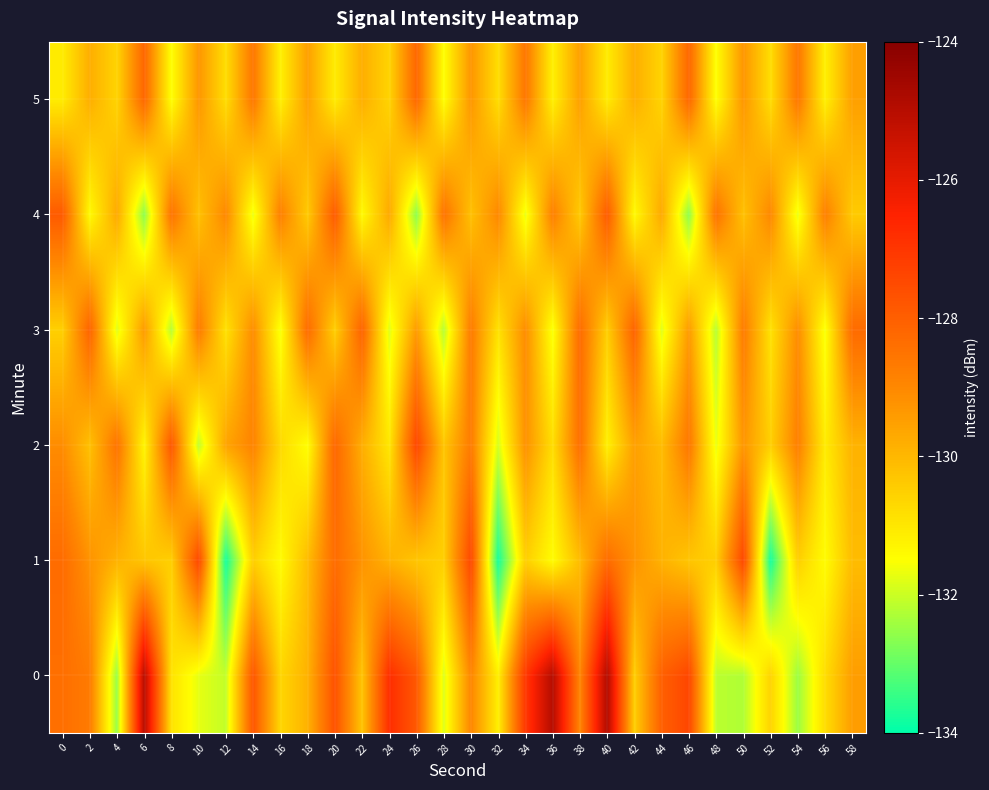

Reading left to right, what are all the values shown in this chart?

0: 0=-128.4	2=-128.7	4=-132.5	6=-125.0	8=-130.9	10=-131.7	12=-132.1	14=-127.8	16=-130.6	18=-129.9	20=-127.7	22=-130.3	24=-126.8	26=-127.8	28=-131.8	30=-128.9	32=-131.2	34=-127.0	36=-125.0	38=-128.9	40=-124.9	42=-130.5	44=-128.0	46=-127.4	48=-132.2	50=-132.3	52=-130.6	54=-132.5	56=-130.8	58=-129.5
1: 0=-128.3	2=-129.2	4=-129.9	6=-130.3	8=-130.5	10=-127.4	12=-133.8	14=-130.5	16=-131.4	18=-130.1	20=-128.3	22=-129.2	24=-129.9	26=-130.3	28=-130.5	30=-127.4	32=-133.8	34=-130.5	36=-131.4	38=-130.1	40=-128.3	42=-129.2	44=-129.9	46=-130.3	48=-130.5	50=-127.4	52=-133.8	54=-130.5	56=-131.4	58=-130.1
2: 0=-129.1	2=-130.2	4=-128.5	6=-131.3	8=-127.8	10=-132.1	12=-129.6	14=-128.9	16=-130.7	18=-131.5	20=-128.2	22=-129.8	24=-131.0	26=-127.4	28=-130.3	30=-128.7	32=-131.9	34=-129.2	36=-130.8	38=-128.4	40=-131.2	42=-129.5	44=-130.1	46=-128.6	48=-131.7	50=-129.3	52=-130.5	54=-128.8	56=-131.1	58=-129.9
3: 0=-130.5	2=-128.1	4=-131.8	6=-129.4	8=-132.2	10=-128.7	12=-130.9	14=-129.1	16=-131.6	18=-128.3	20=-130.5	22=-128.1	24=-131.8	26=-129.4	28=-132.2	30=-128.7	32=-130.9	34=-129.1	36=-131.6	38=-128.3	40=-130.5	42=-128.1	44=-131.8	46=-129.4	48=-132.2	50=-128.7	52=-130.9	54=-129.1	56=-131.6	58=-128.3
4: 0=-127.9	2=-131.4	4=-129.7	6=-132.6	8=-128.5	10=-130.2	12=-129.0	14=-131.7	16=-128.8	18=-130.4	20=-127.9	22=-131.4	24=-129.7	26=-132.6	28=-128.5	30=-130.2	32=-129.0	34=-131.7	36=-128.8	38=-130.4	40=-127.9	42=-131.4	44=-129.7	46=-132.6	48=-128.5	50=-130.2	52=-129.0	54=-131.7	56=-128.8	58=-130.4
5: 0=-131.1	2=-129.8	4=-130.6	6=-128.2	8=-131.5	10=-129.3	12=-130.8	14=-128.6	16=-131.2	18=-129.5	20=-131.1	22=-129.8	24=-130.6	26=-128.2	28=-131.5	30=-129.3	32=-130.8	34=-128.6	36=-131.2	38=-129.5	40=-131.1	42=-129.8	44=-130.6	46=-128.2	48=-131.5	50=-129.3	52=-130.8	54=-128.6	56=-131.2	58=-129.5